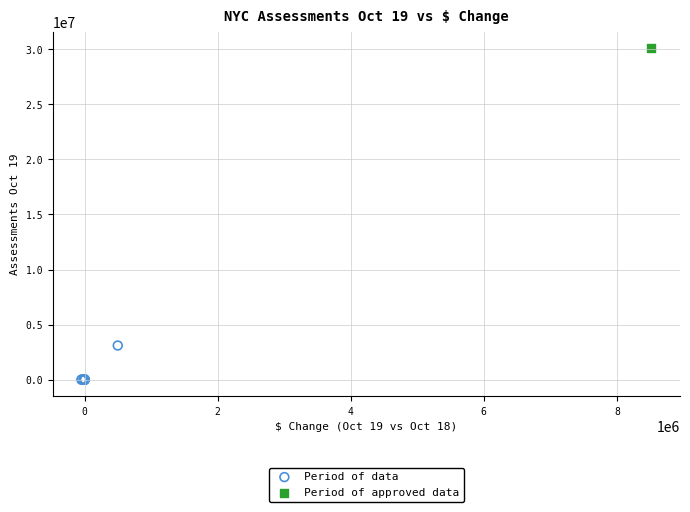

What are all the series names shown in the legend?

Period of data, Period of approved data